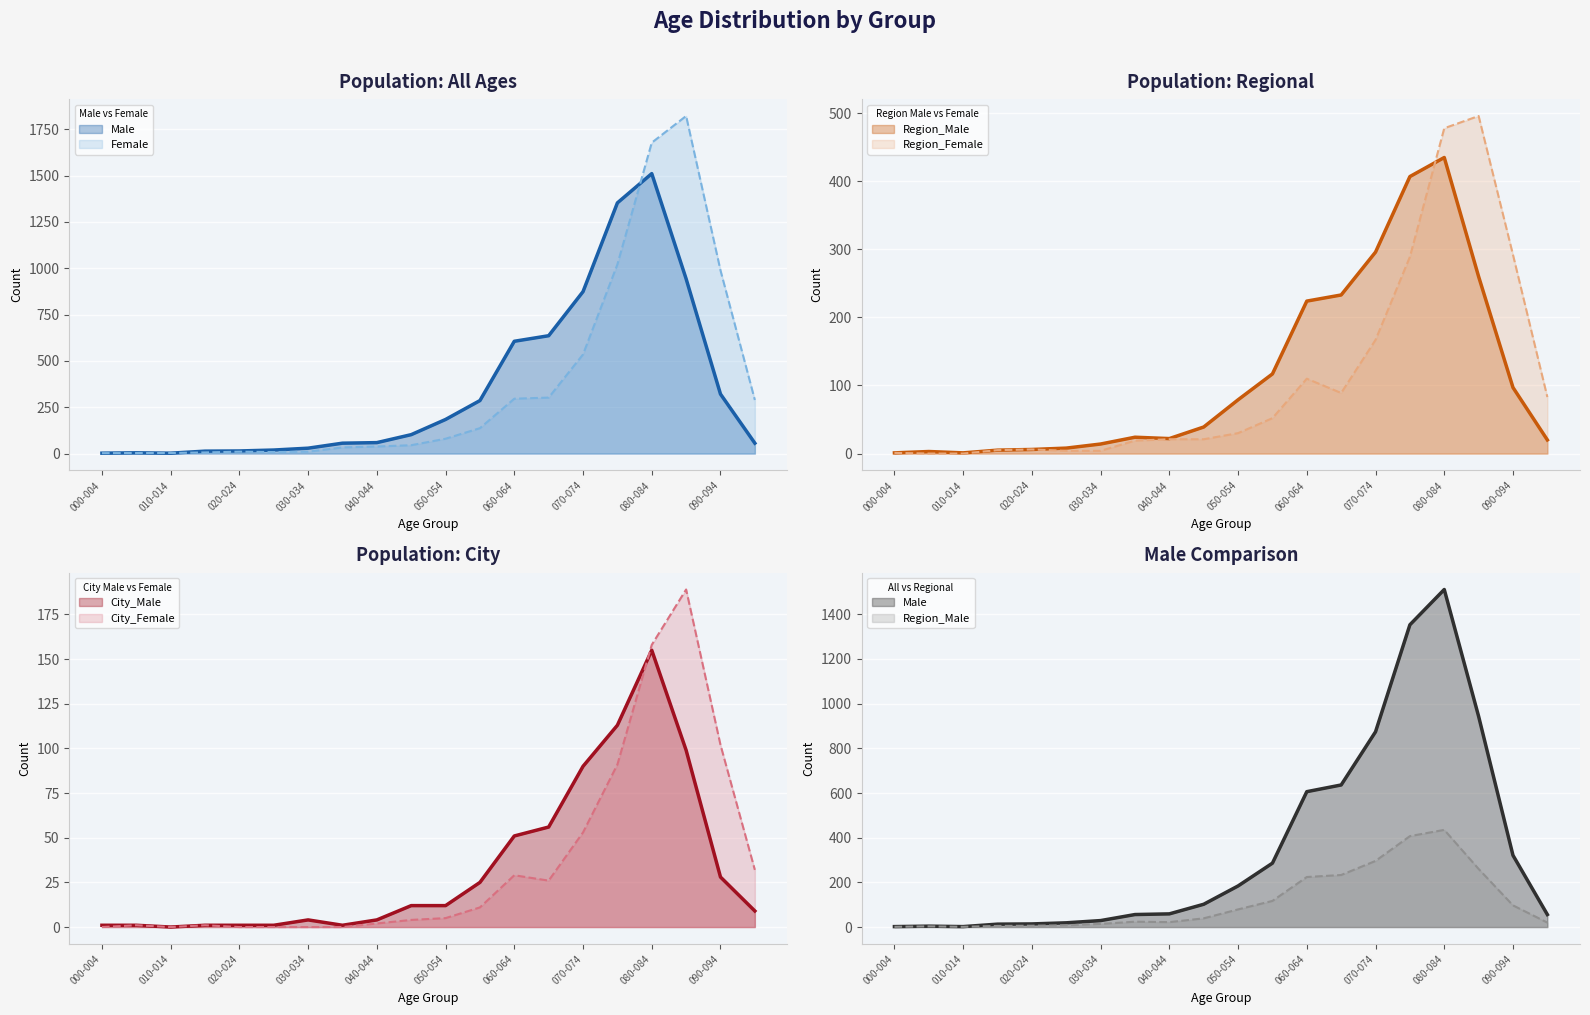

How many lines are shown in the chart?

6